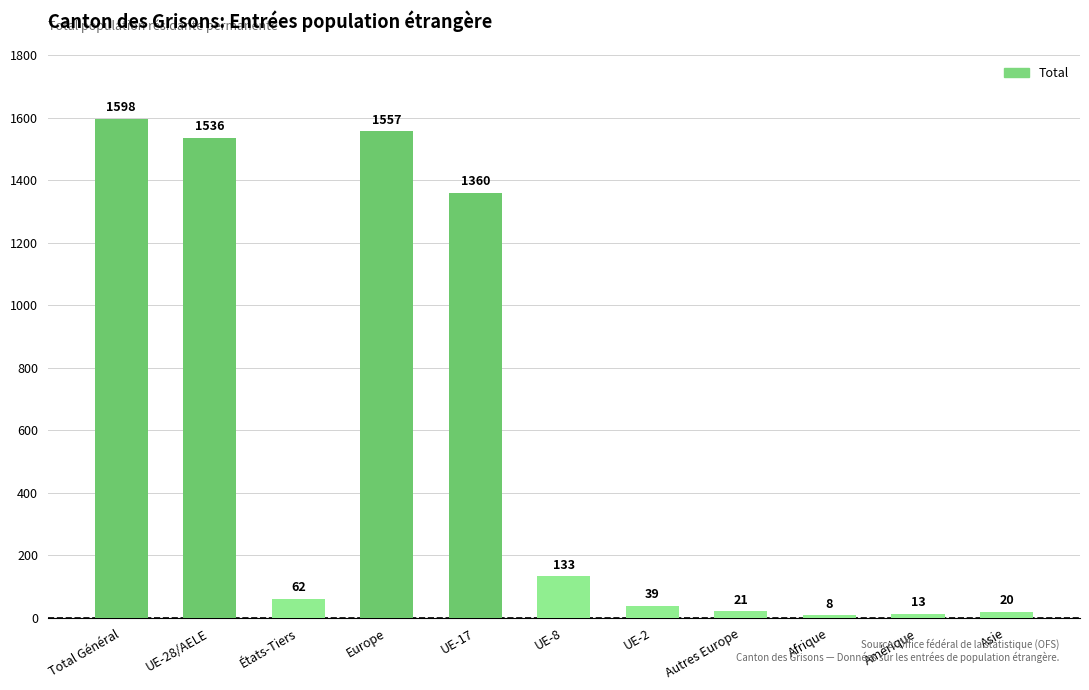

Which has a higher value, Afrique or Autres Europe?

Autres Europe